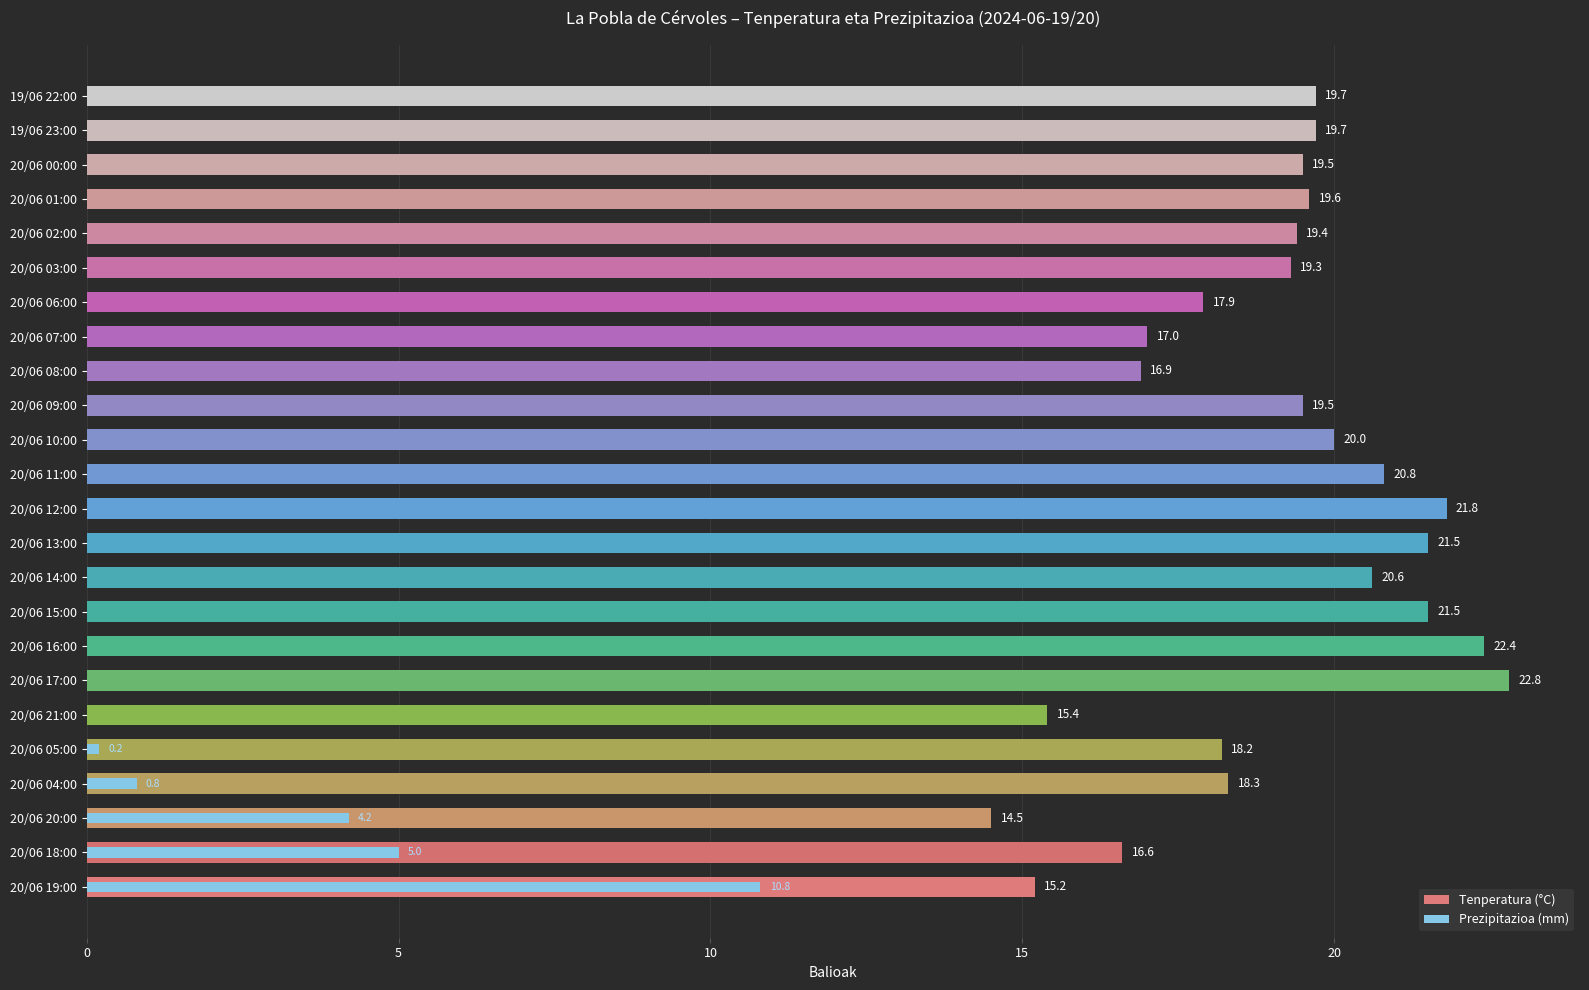

Is it true that Tenperatura (°C) equals 19.6 at 20/06 01:00?

True